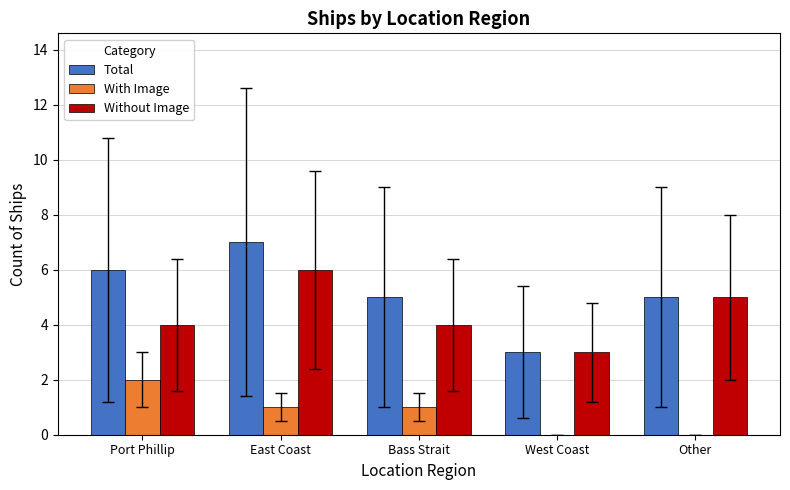

What is the greatest value displayed?

7